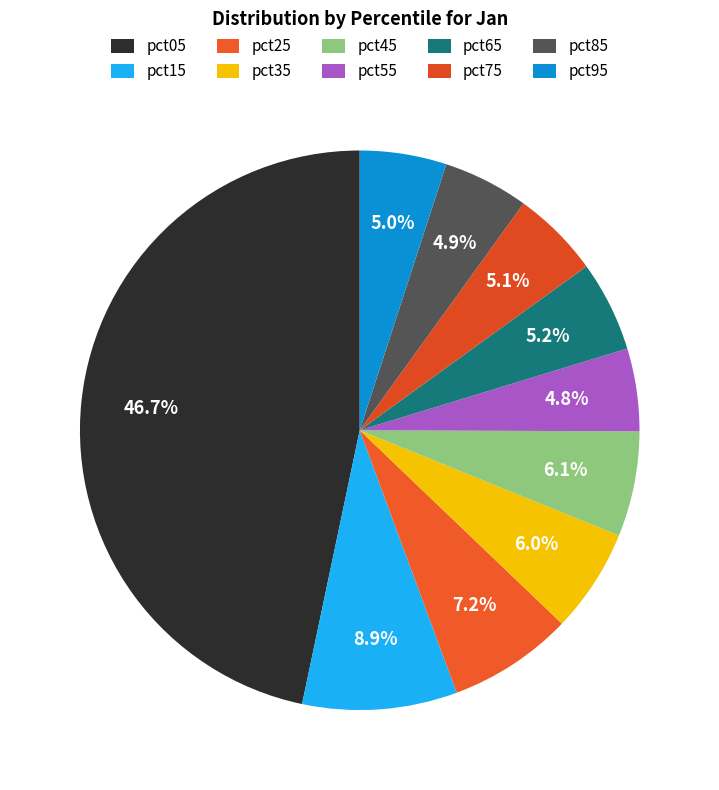

How many segments does this pie chart have?

10